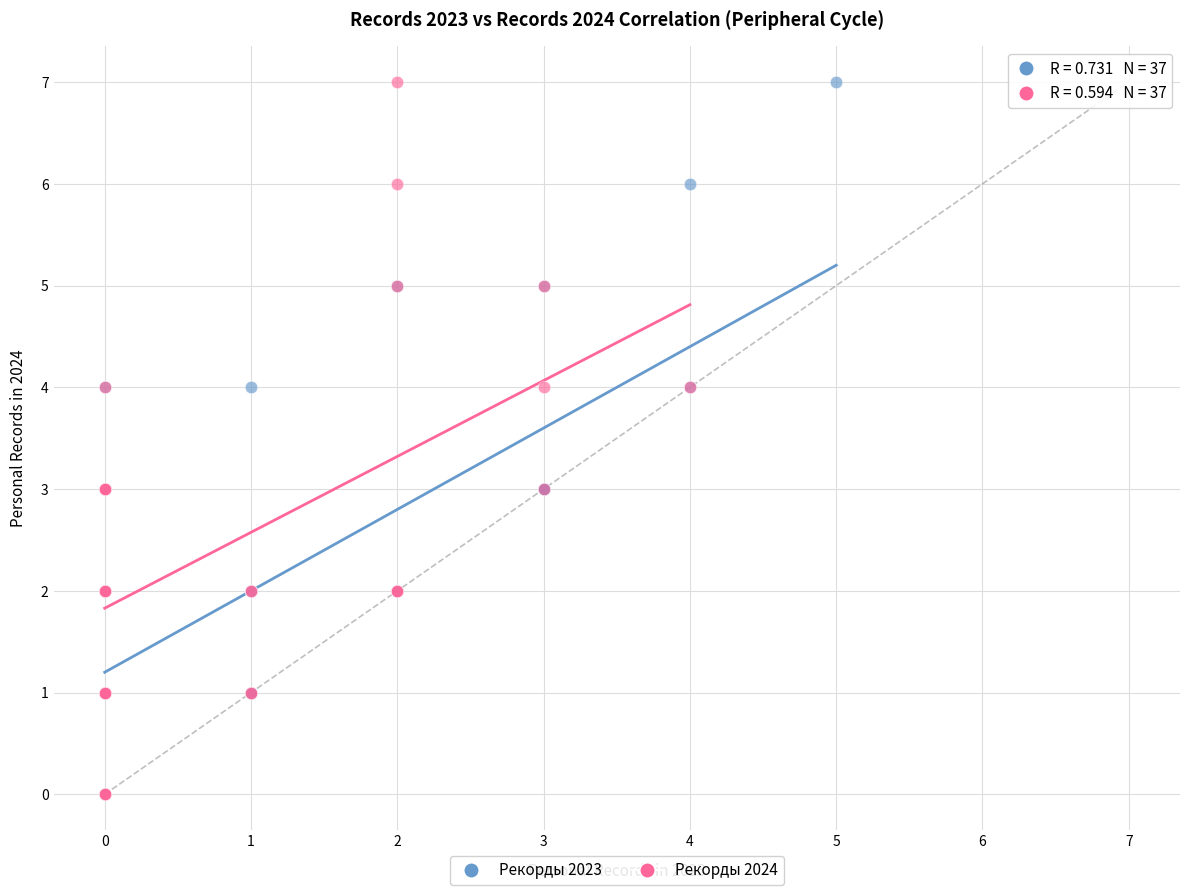

What are all the series names shown in the legend?

Рекорды 2023, Рекорды 2024